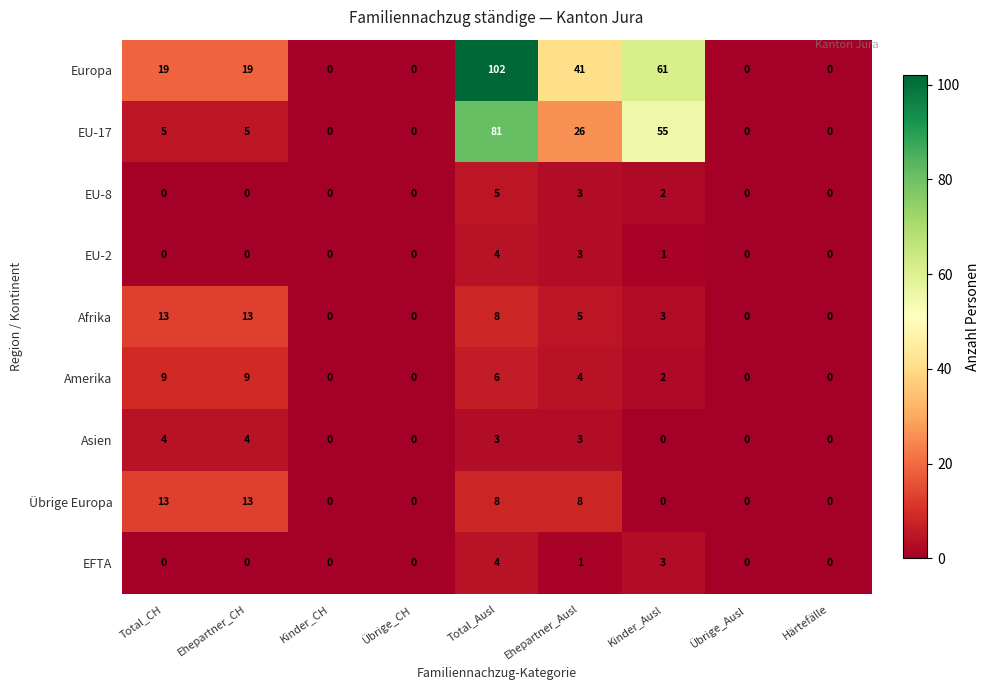

What is the difference between the second highest and minimum values in the Asien series?

4